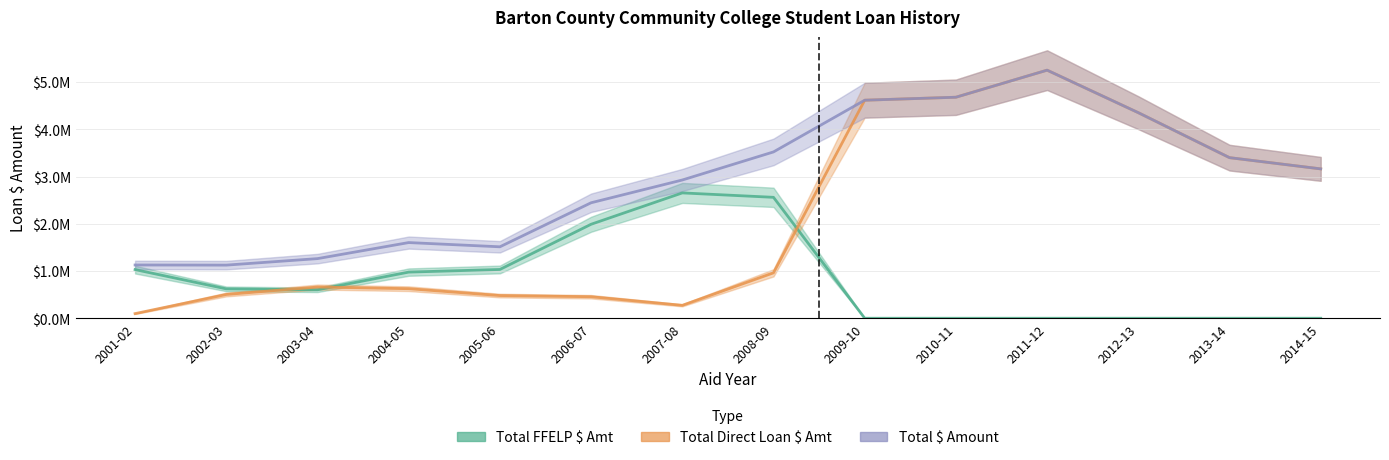

What is the label of the 5th point from the right?

2010-11